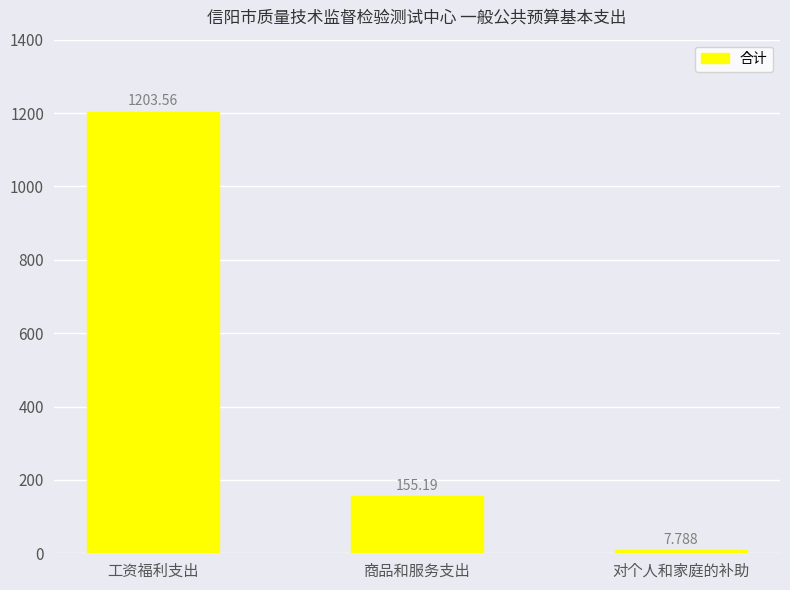

How many categories are shown in the chart?

3